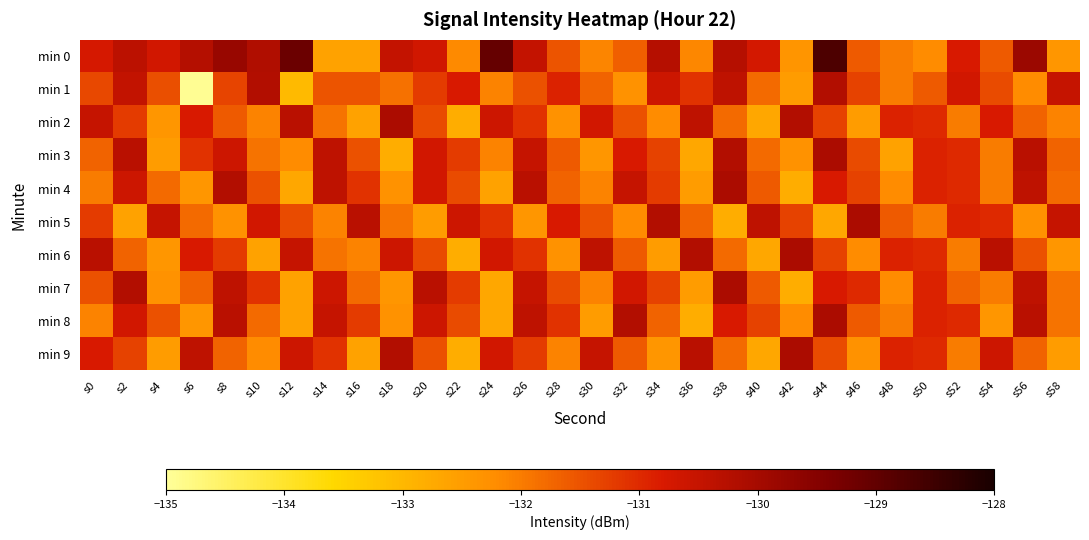

At which category is the sum across all series the highest?

s44